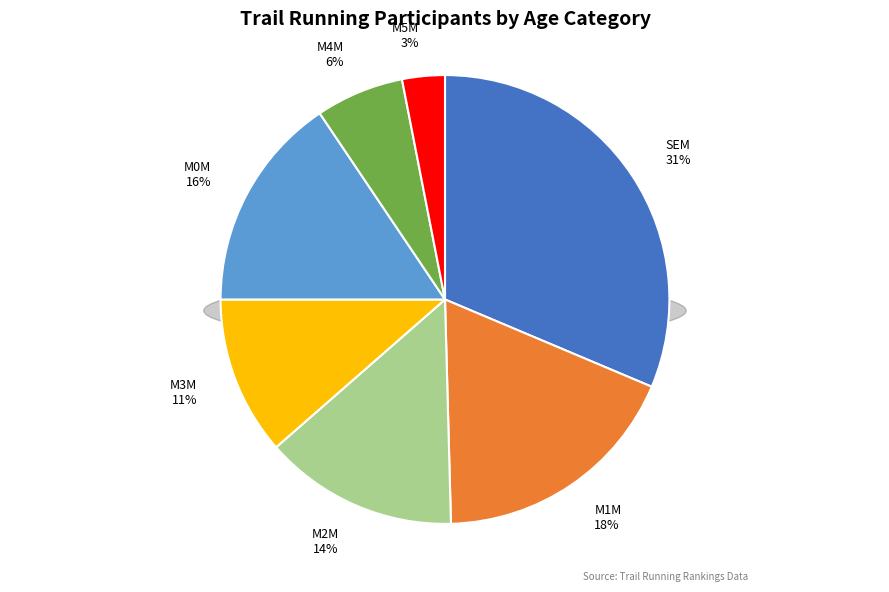

To the nearest percent, what is the difference between the largest and smallest slice percentages?

28%